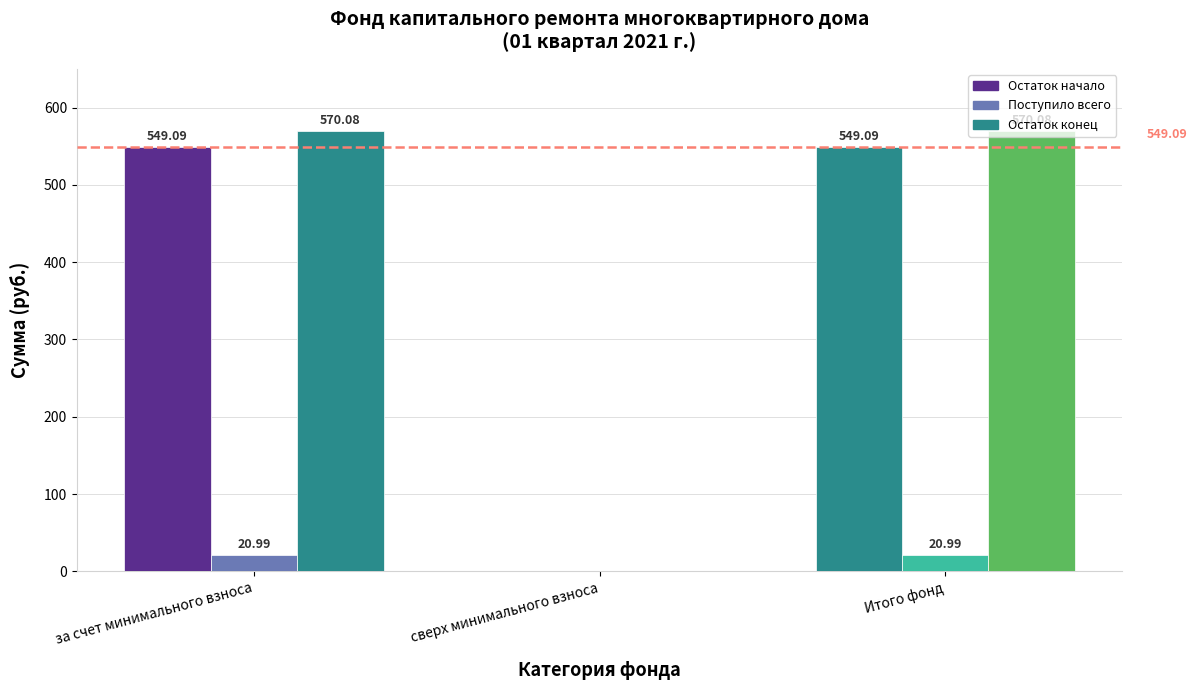

Reading left to right, what are all the values shown in this chart?

Остаток начало: 549.1	0.0	549.1
Поступило всего: 21.0	0.0	21.0
Остаток конец: 570.1	0.0	570.1